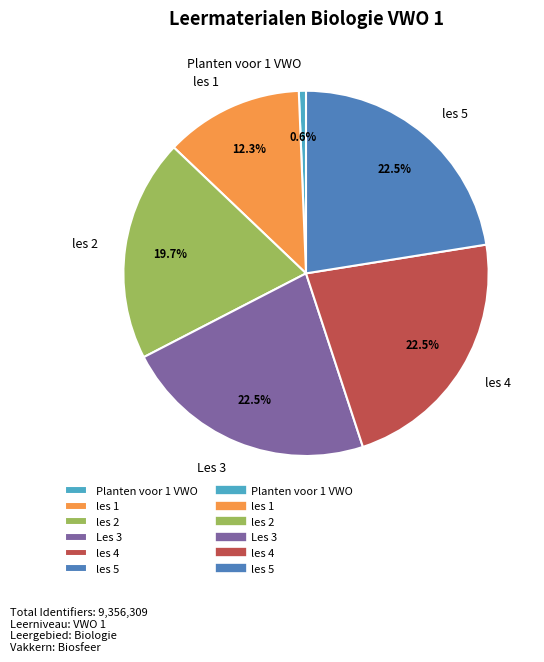

The Planten voor 1 VWO slice represents 11% of the pie. True or false?

False